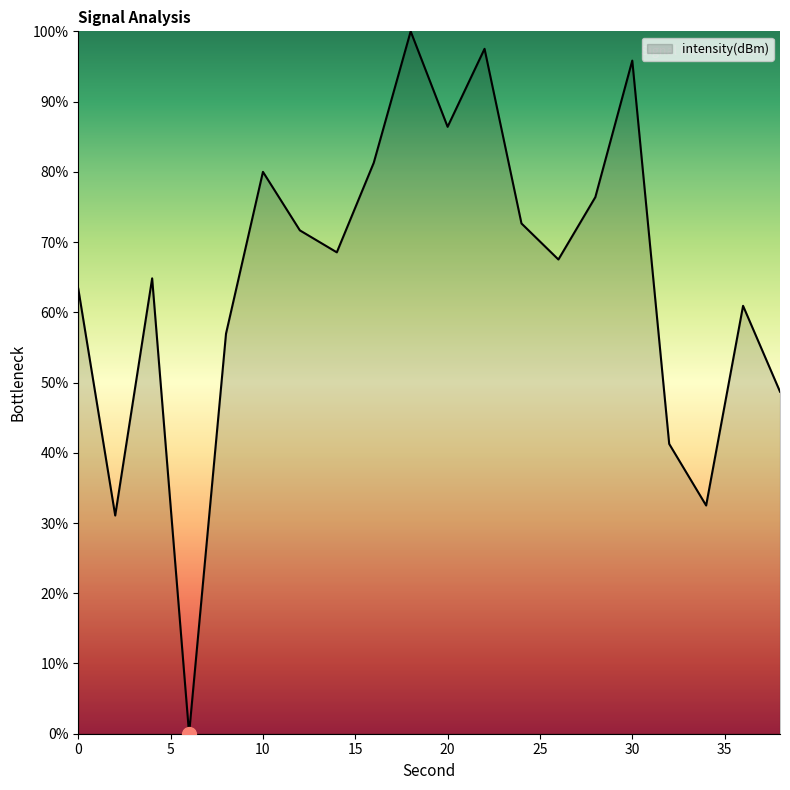

What is the difference between the maximum and minimum values?

100.0